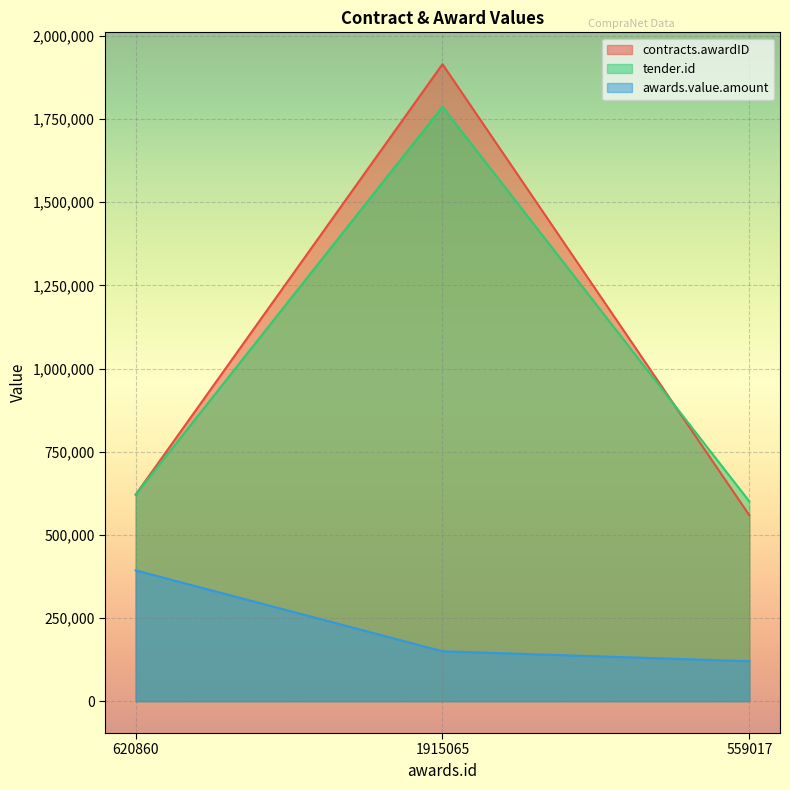

List the series in order of their peak value, highest first.

contracts.awardID, tender.id, awards.value.amount